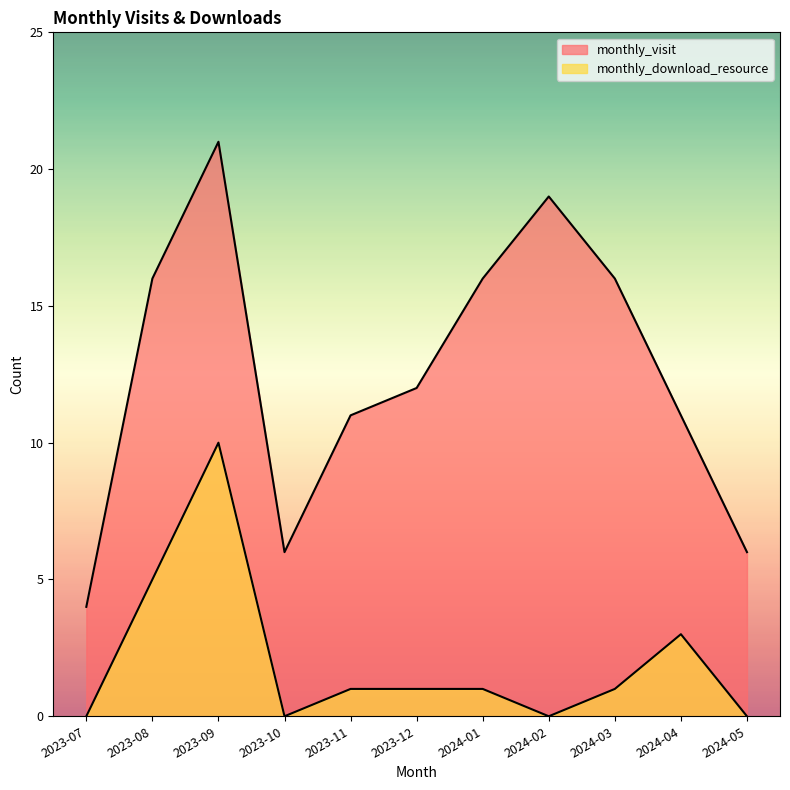

Rank the series by their maximum value, from lowest to highest.

monthly_download_resource, monthly_visit